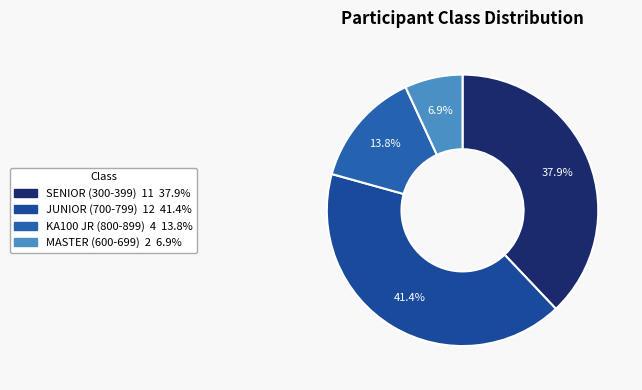

To the nearest percent, what is the difference between the largest and smallest slice percentages?

34%